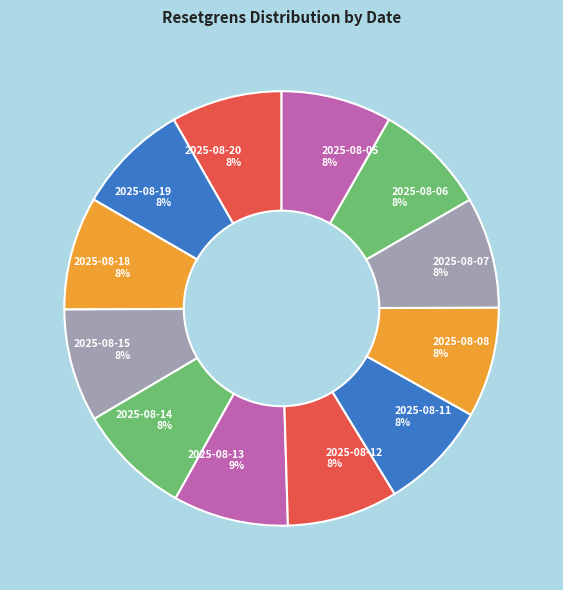

To the nearest percent, what portion does 2025-08-19 represent?

8%